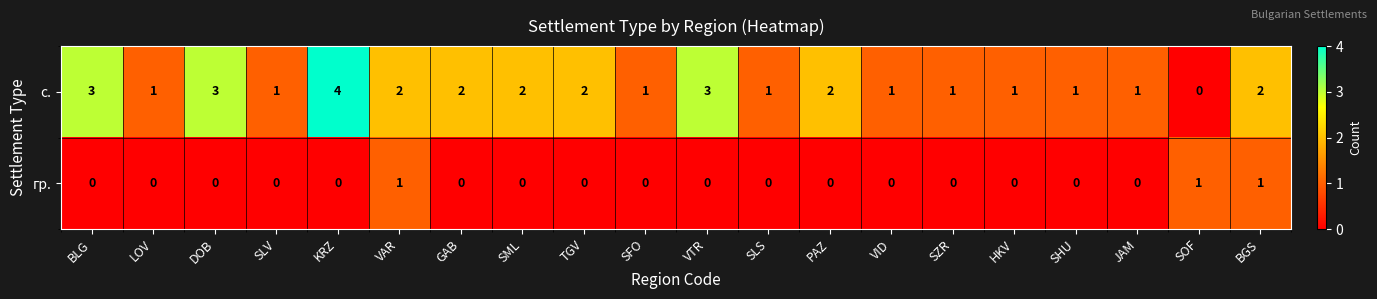

Which series has the largest range (max minus min)?

с.